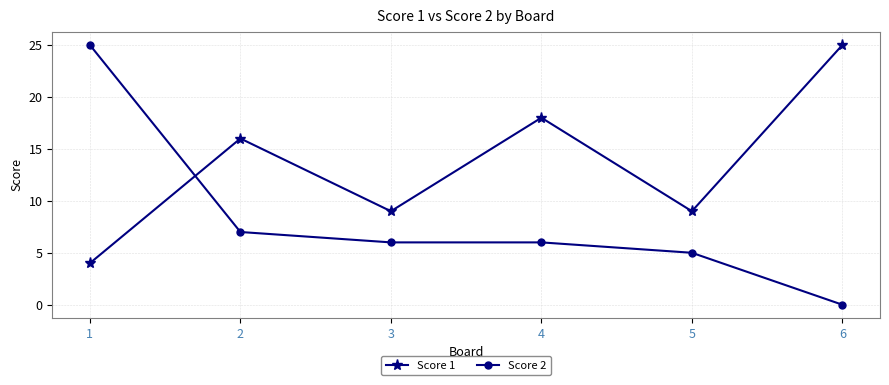

What is the difference between the highest and lowest values at 4?

12